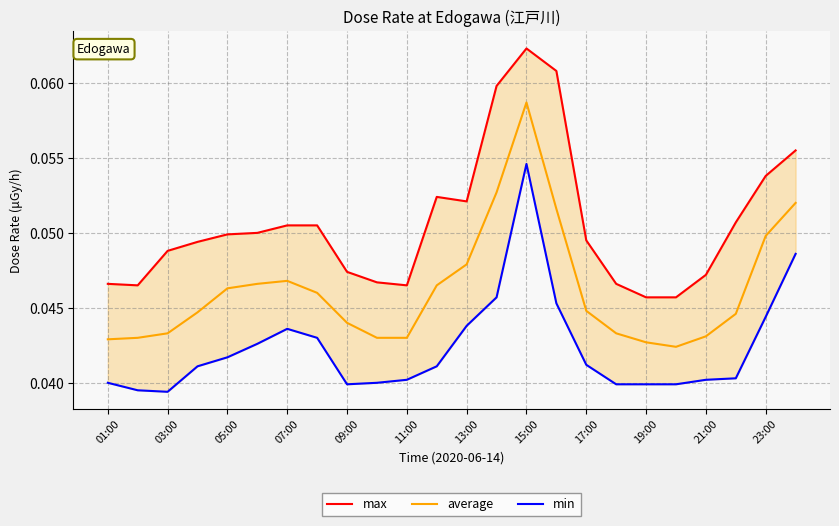

True or false: average has a value of 0.1 at 17:00.

False